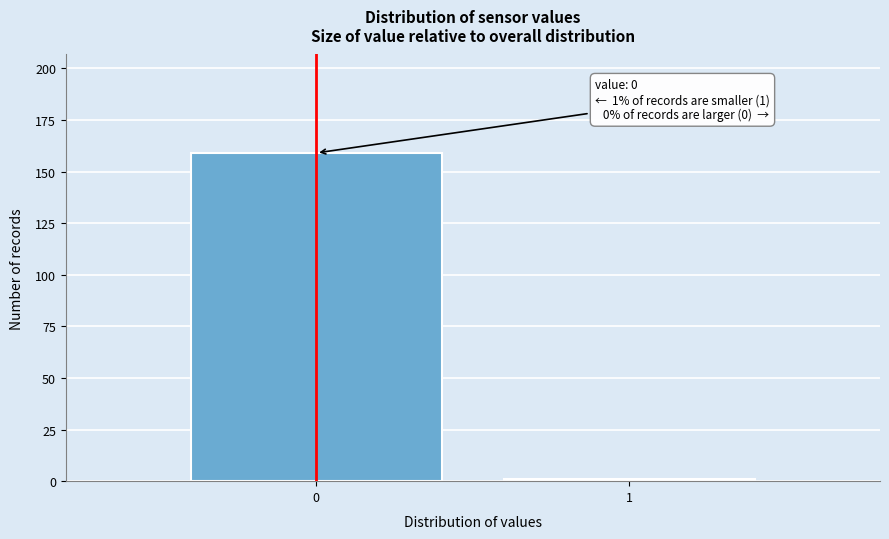

Reading right to left, transcribe all the data shown in this chart.

1	159